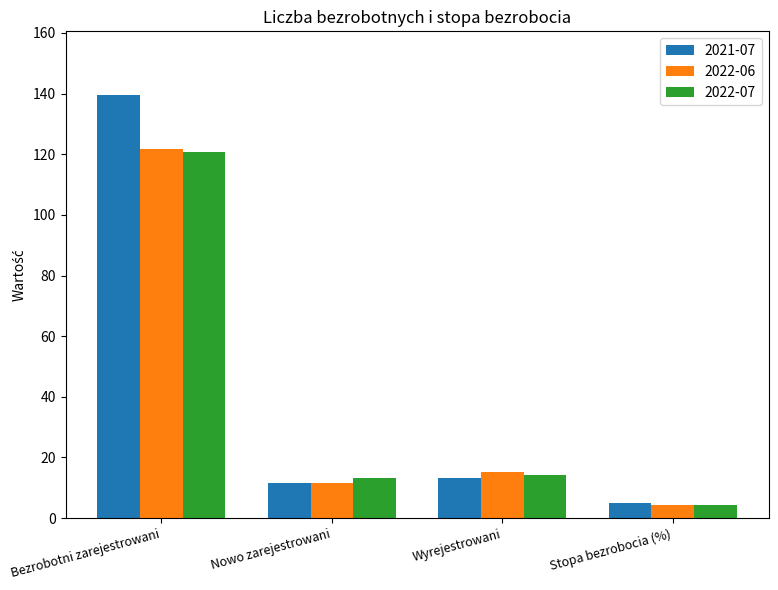

How many bars are there in each group?

3